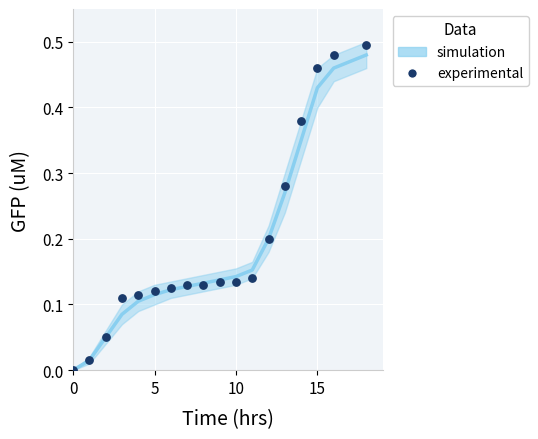

What is the range of X values (max minus min)?

18.0